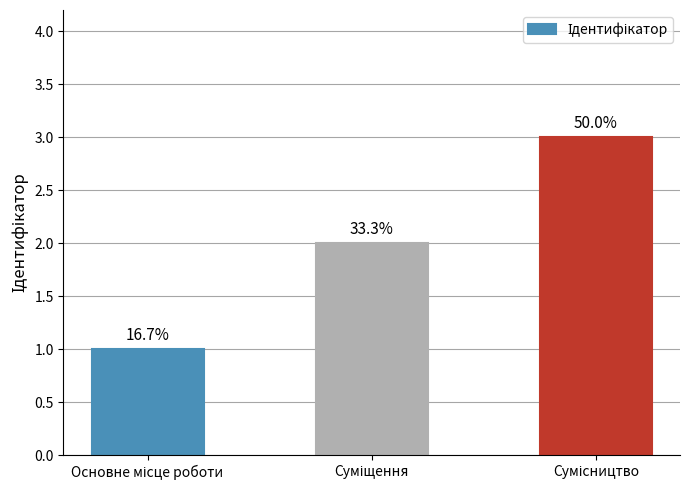

What is the label of the 1st bar from the right?

Сумісництво